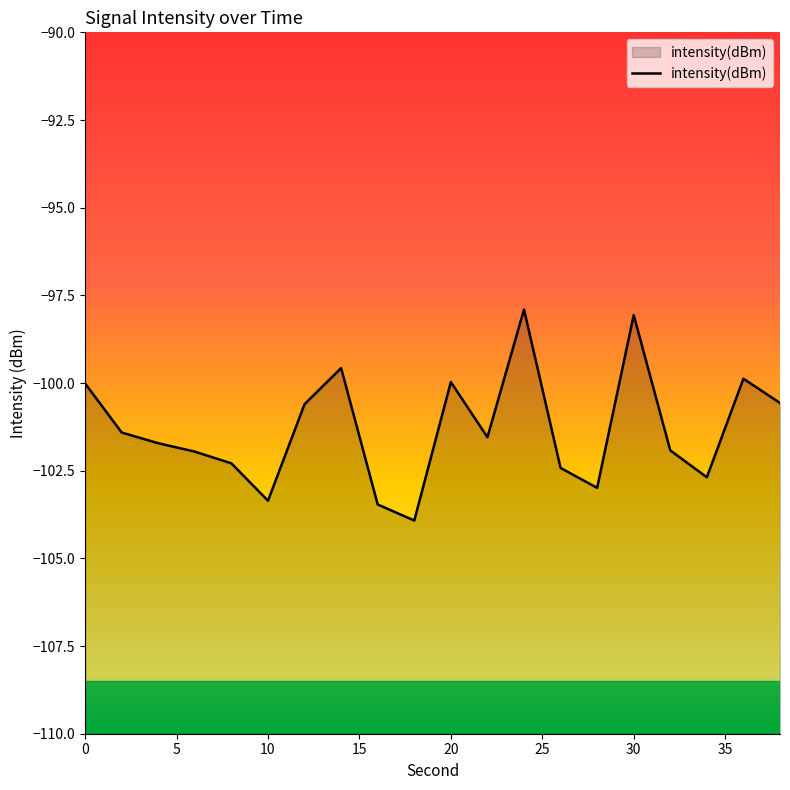

What is the smallest value displayed?

-103.9